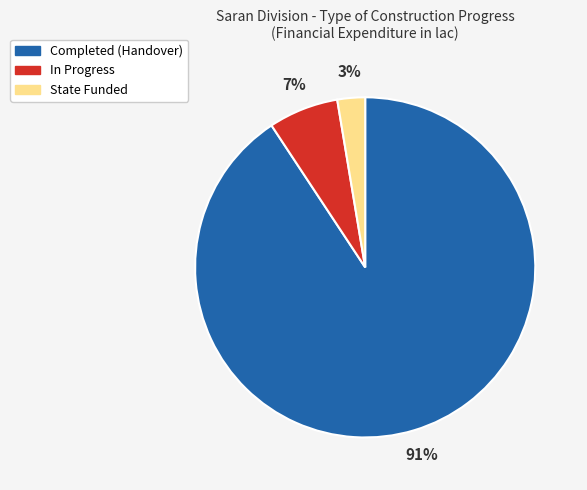

How many segments does this pie chart have?

3